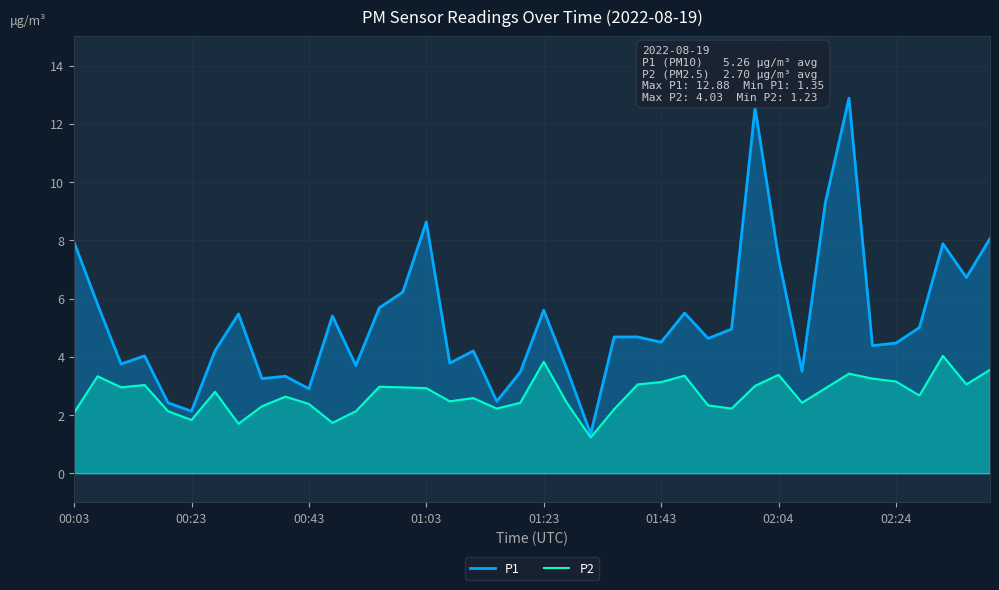

Is it true that P2 equals 4.1 at 01:43?

False